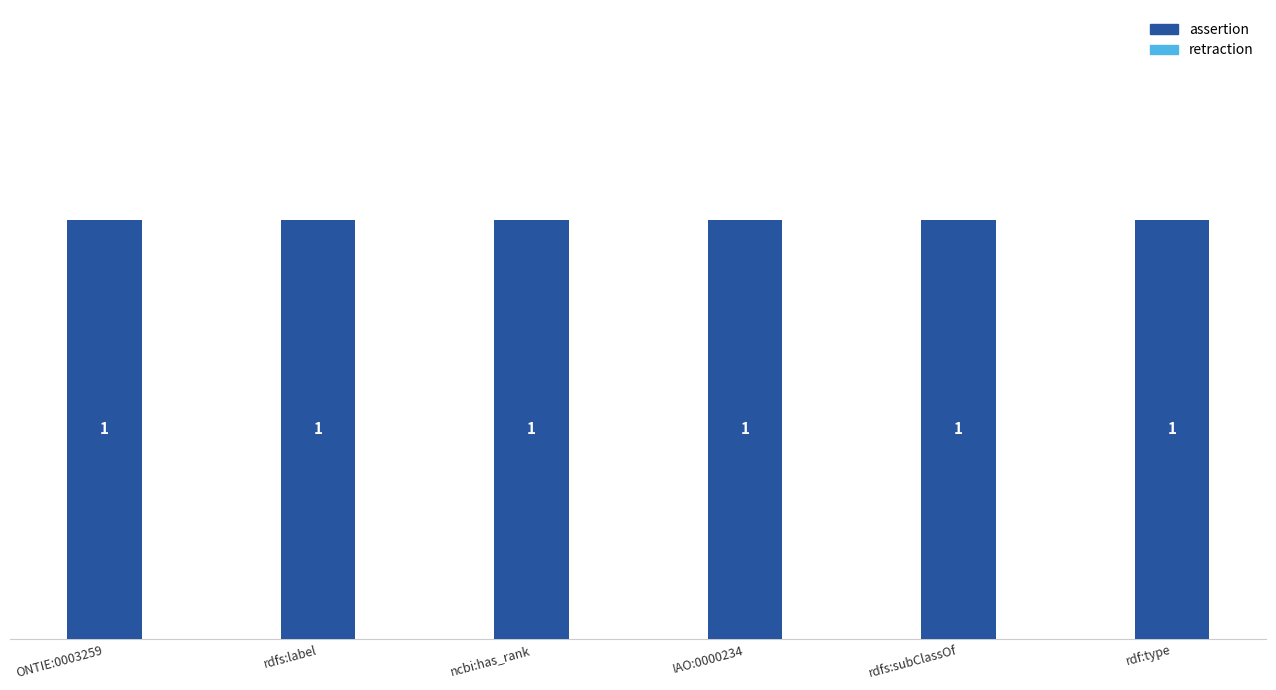

What is the label of the 2nd bar from the right?

rdfs:subClassOf